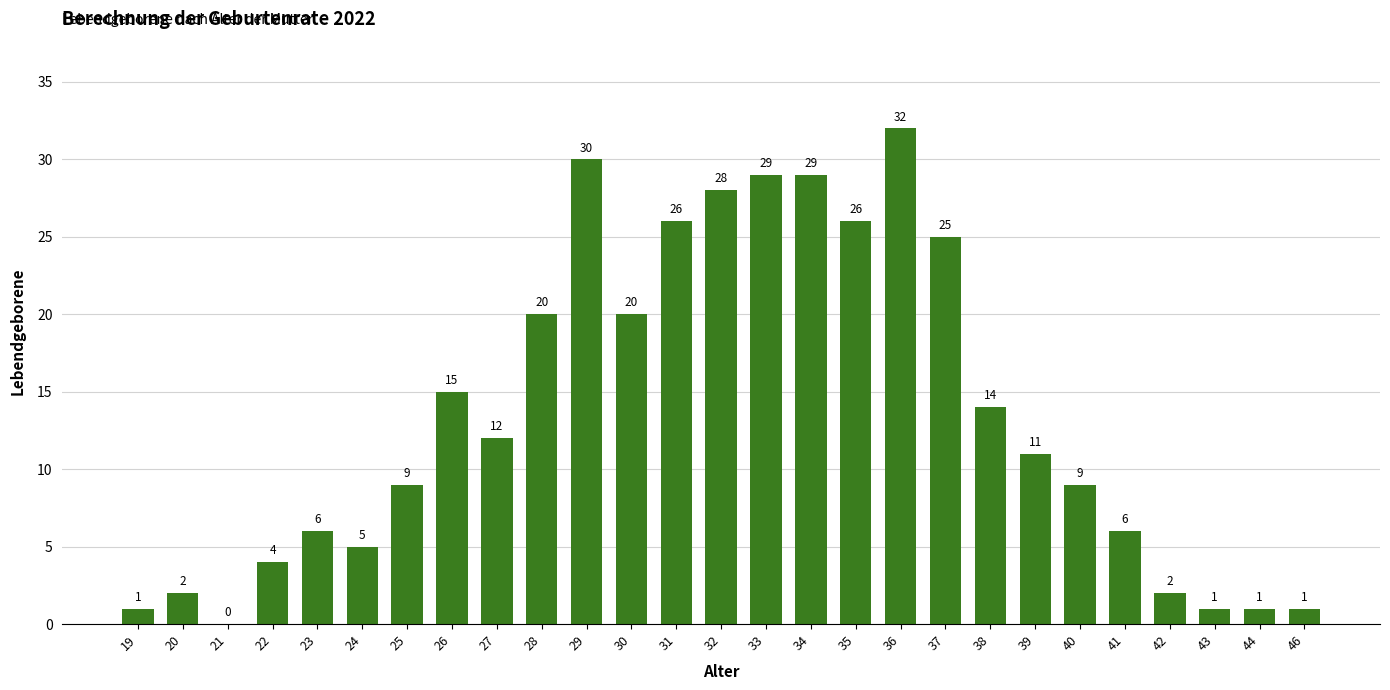

What is the greatest value displayed?

32